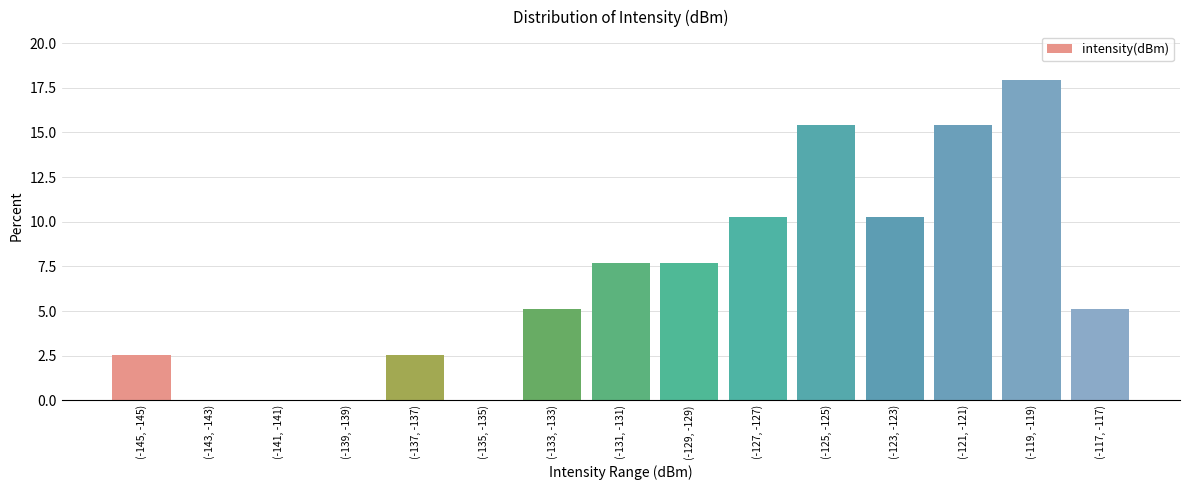

What is the sum of all values?

100.0